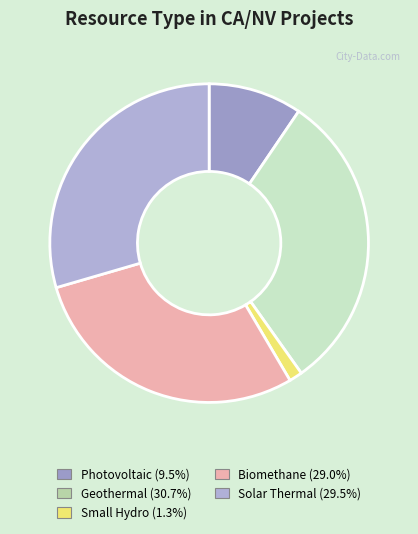

Count the number of slices in the pie.

5